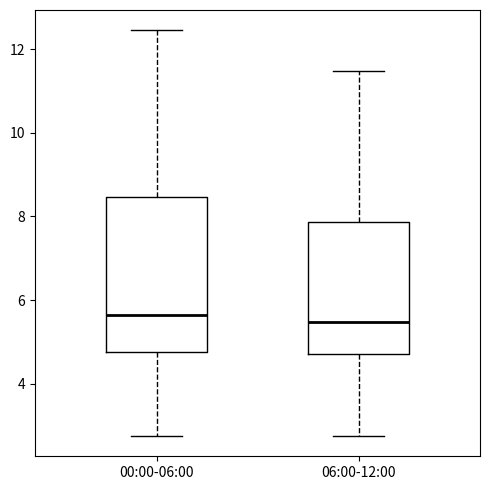

Reading left to right, read every box against the y-axis: the position of its median line, the range the box covers, and the ends of its whiskers. The values are not printed on the chart, so give them approximately, as read against the axis.

00:00-06:00: median 5.6, box 4.8 to 8.4, whiskers 2.8 to 12.4
06:00-12:00: median 5.4, box 4.8 to 7.8, whiskers 2.8 to 11.4